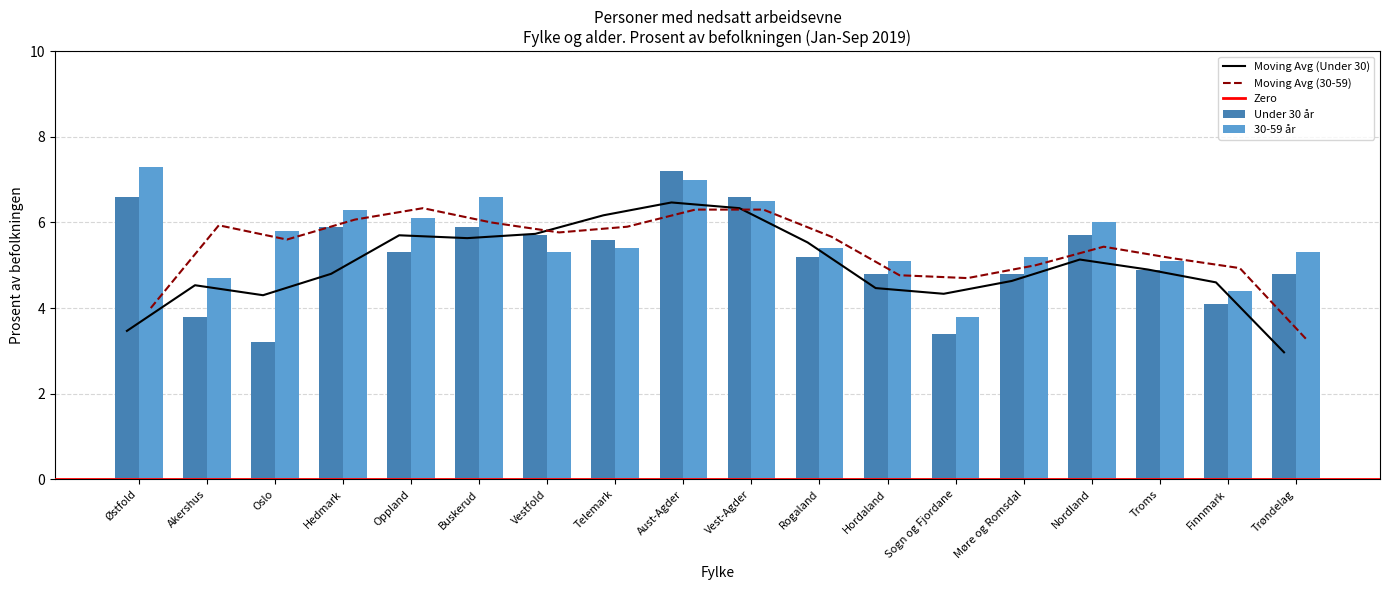

Where is Under 30 år nearest to the value 5?

Troms